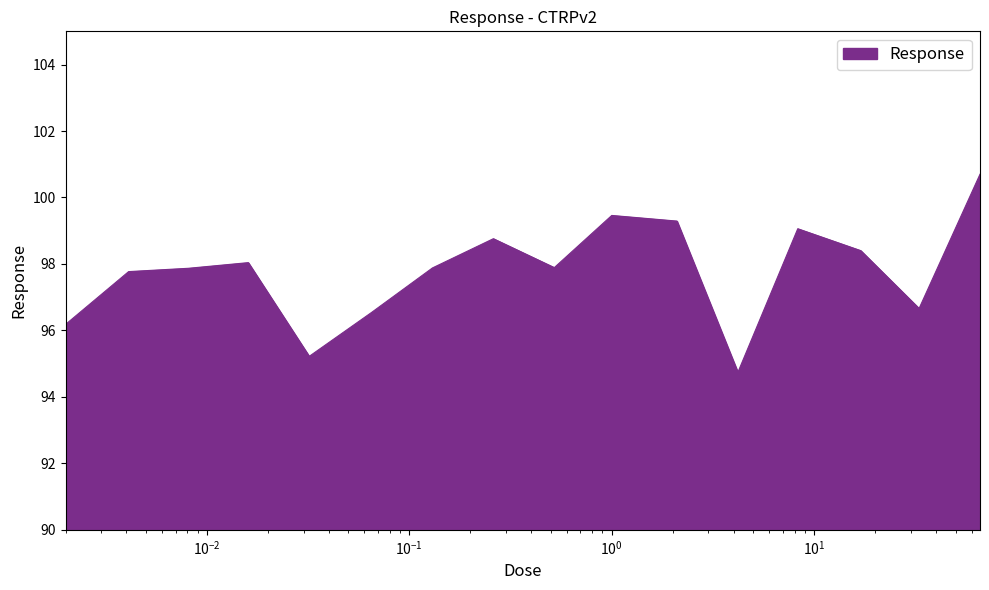

What is the difference between the maximum and minimum values?

6.0